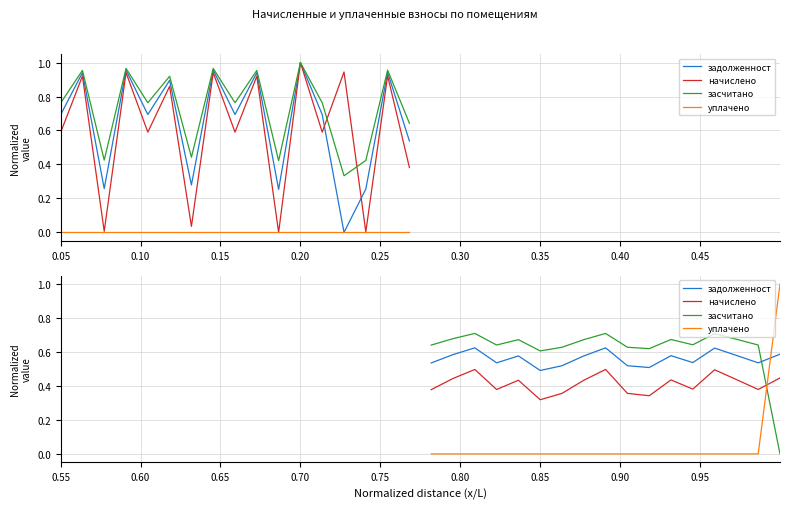

In засчитано, how many points are lower than both neighbors (excluding endpoints)?

4